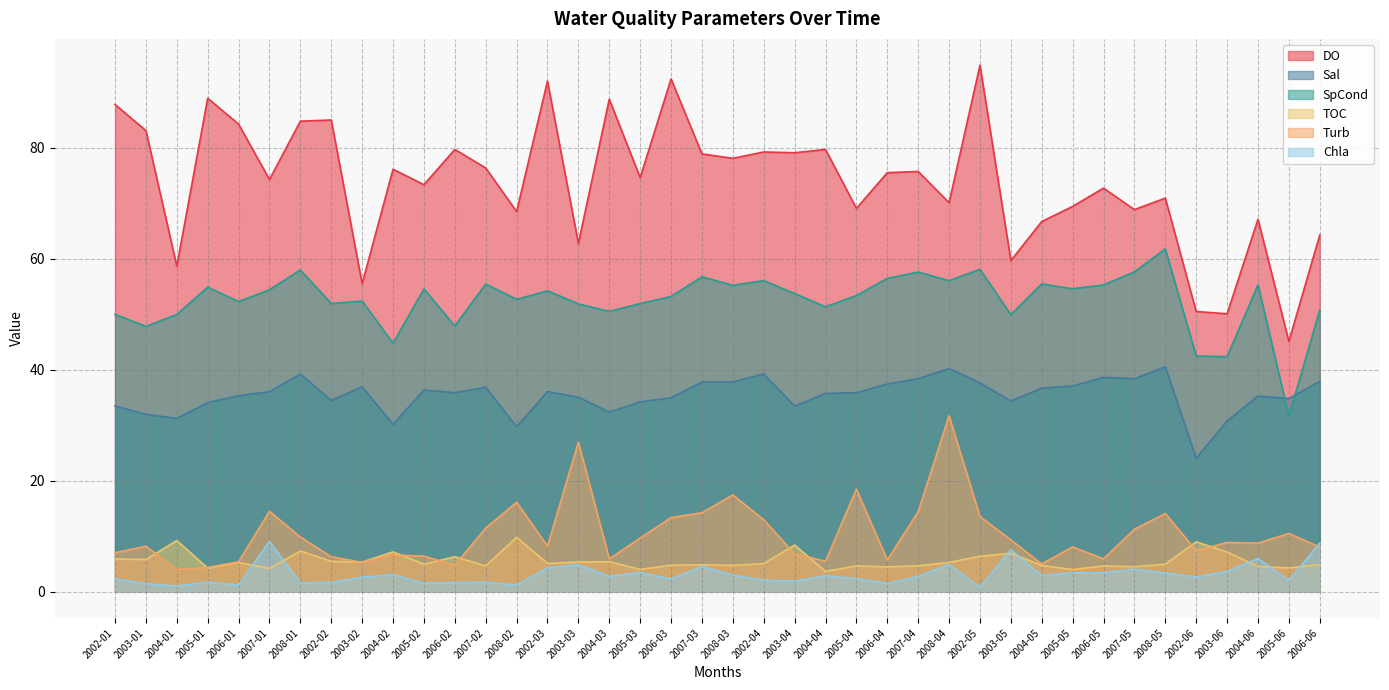

What is the difference between the maximum and minimum values in the Sal series?

16.5